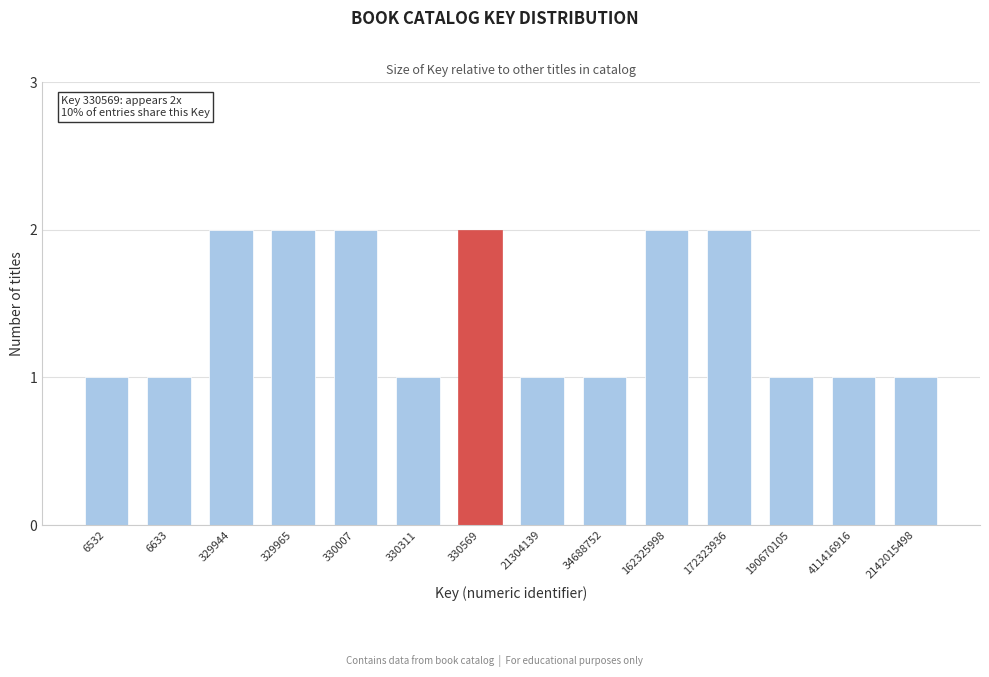

Reading left to right, what are all the values shown in this chart?

1	1	2	2	2	1	2	1	1	2	2	1	1	1